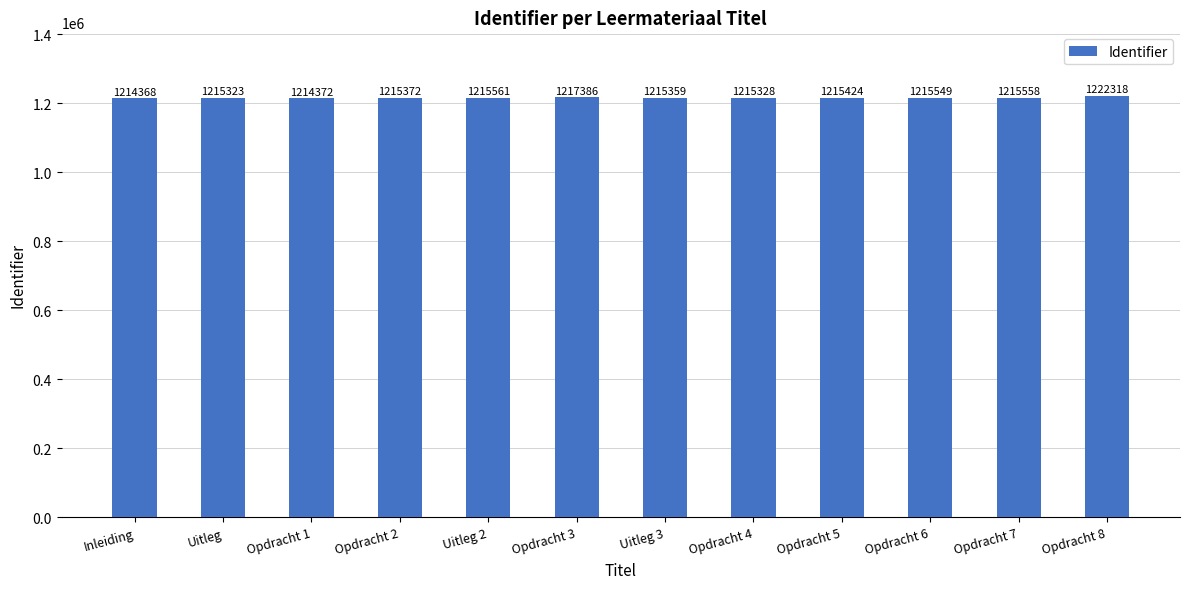

Reading left to right, list all the values displayed in this chart.

Inleiding=1214368	Uitleg=1215323	Opdracht 1=1214372	Opdracht 2=1215372	Uitleg 2=1215561	Opdracht 3=1217386	Uitleg 3=1215359	Opdracht 4=1215328	Opdracht 5=1215424	Opdracht 6=1215549	Opdracht 7=1215558	Opdracht 8=1222318